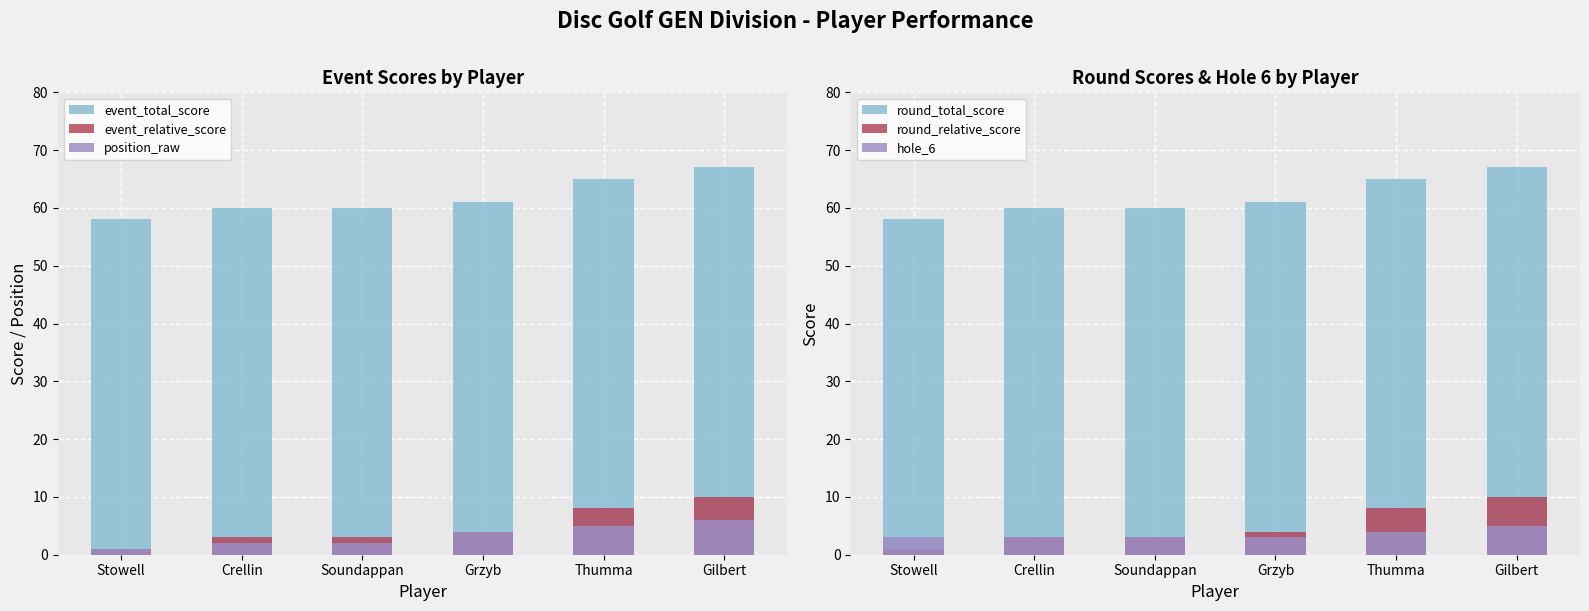

Which series has the largest total across all categories?

event_total_score